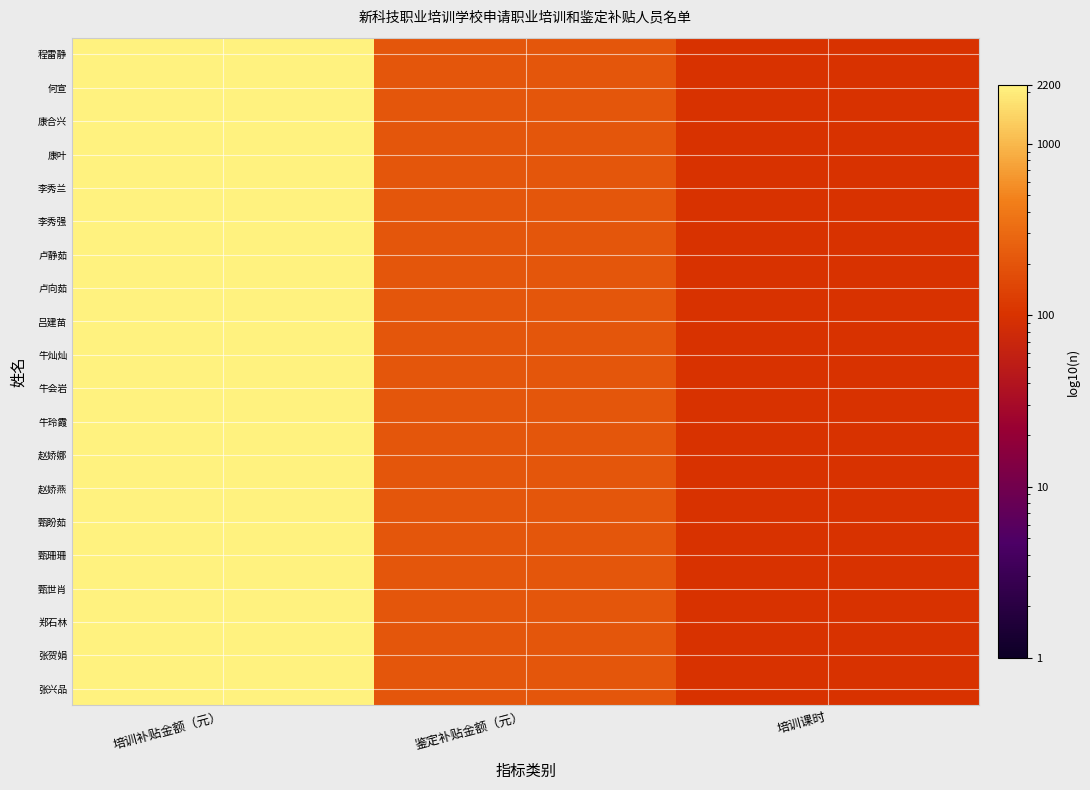

What is the total value across all series at 培训补贴金额（元）?

44000